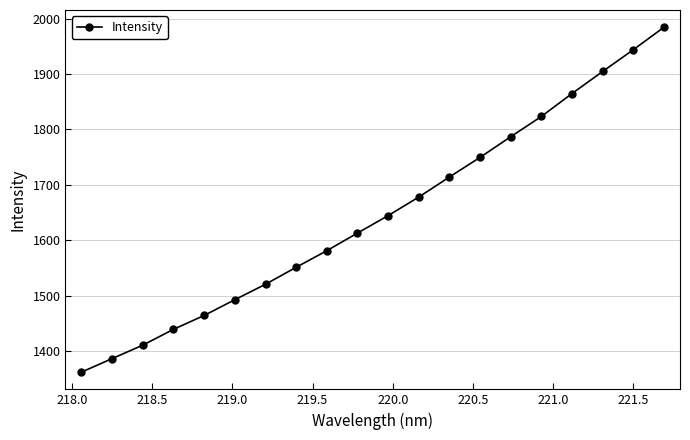

What is the value of the 13th point from the left?

1714.0